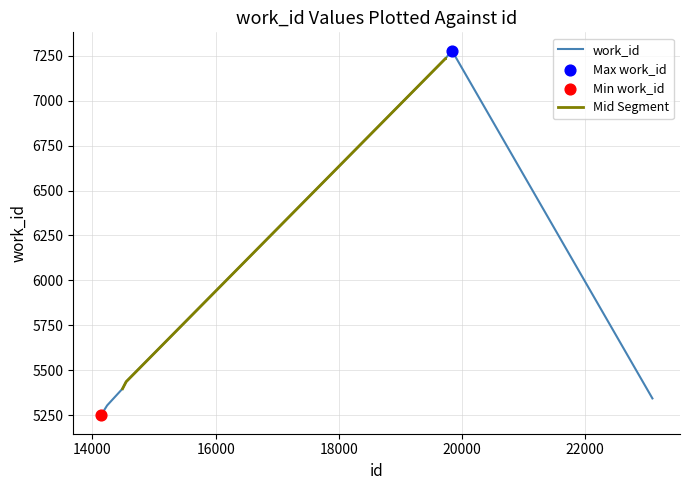

What is the change in value from 14136 to 14238?

+56